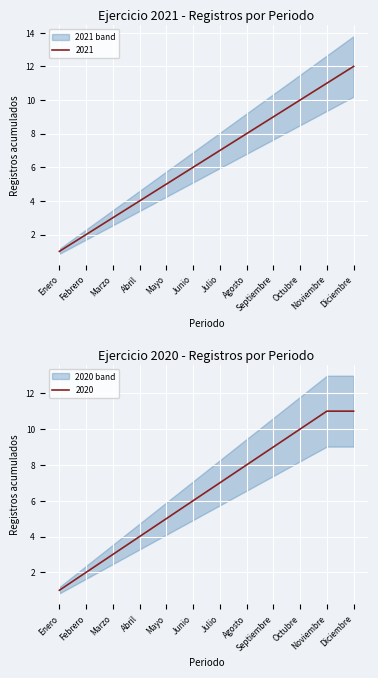

What is the label of the 10th point from the left?

Octubre